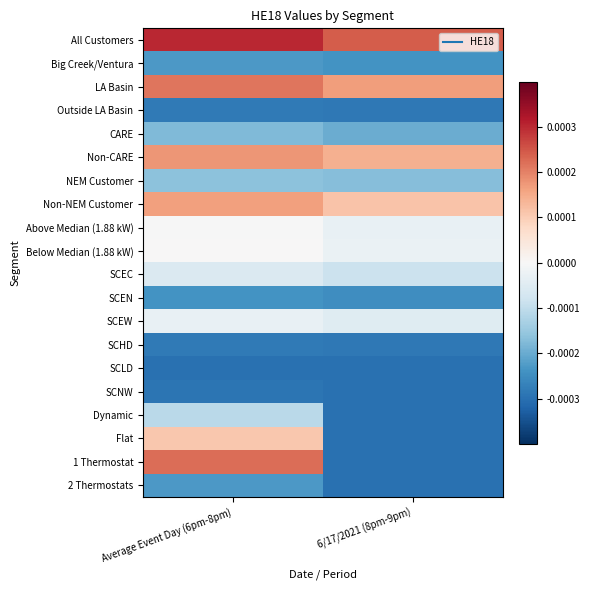

Which label corresponds to the smallest value in the chart?

6/17/2021 (8pm-9pm)